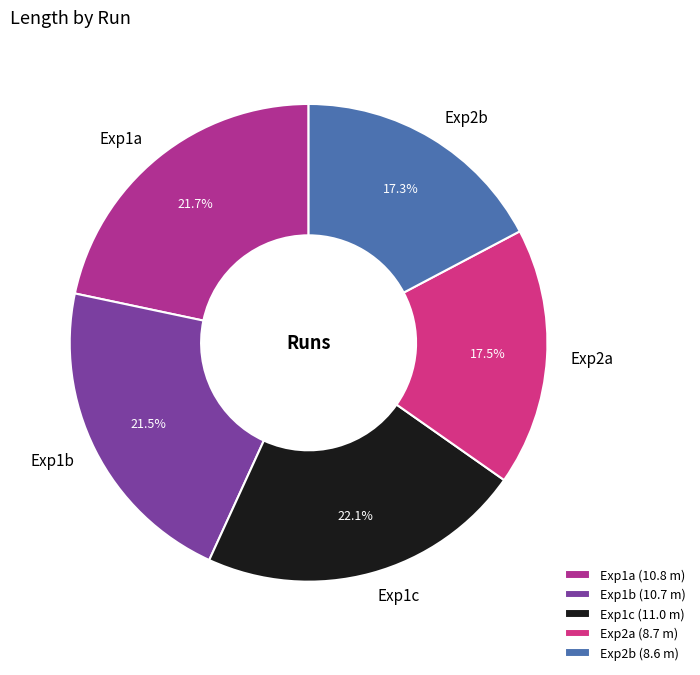

Is it true that Exp2b is 28% of the pie?

False